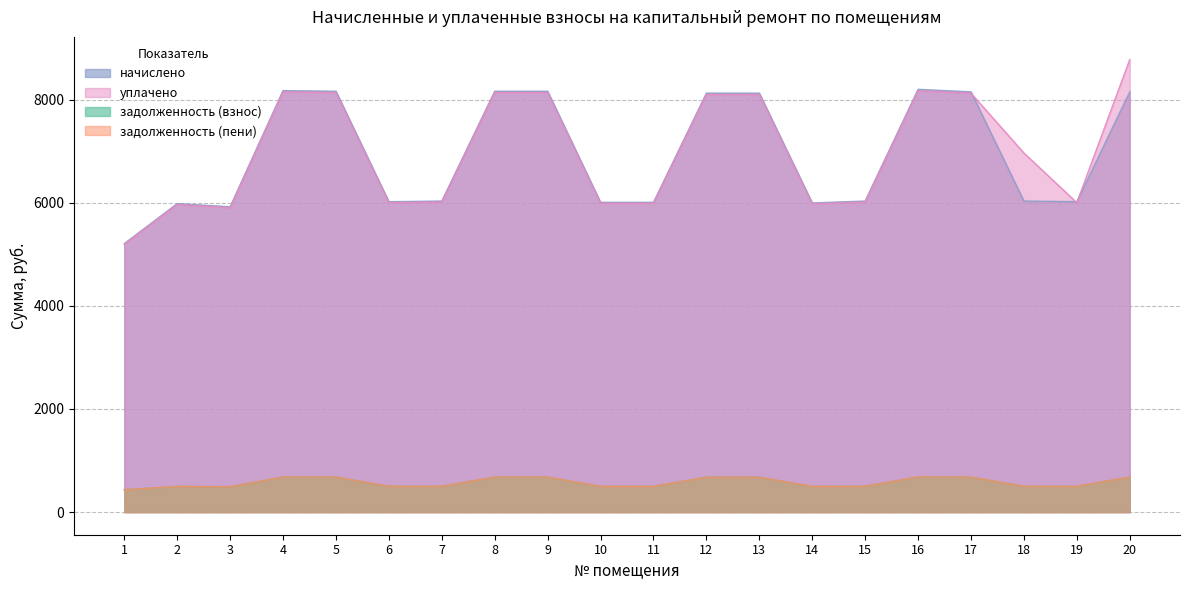

At which label is задолженность (пени) closest to 558?

7